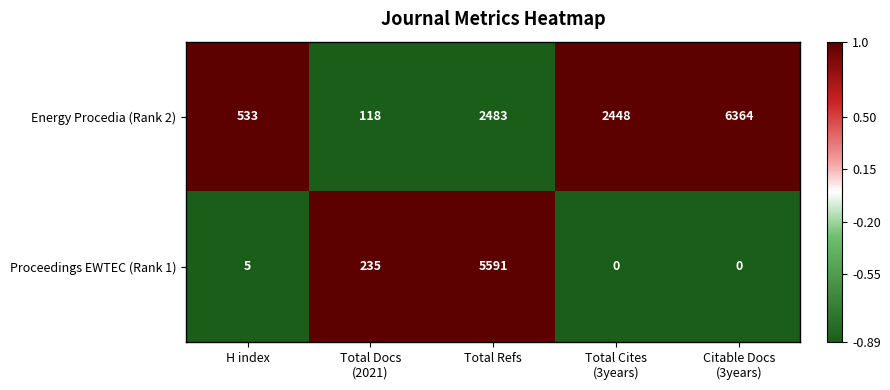

Which label corresponds to the largest value in the chart?

Citable Docs
(3years)